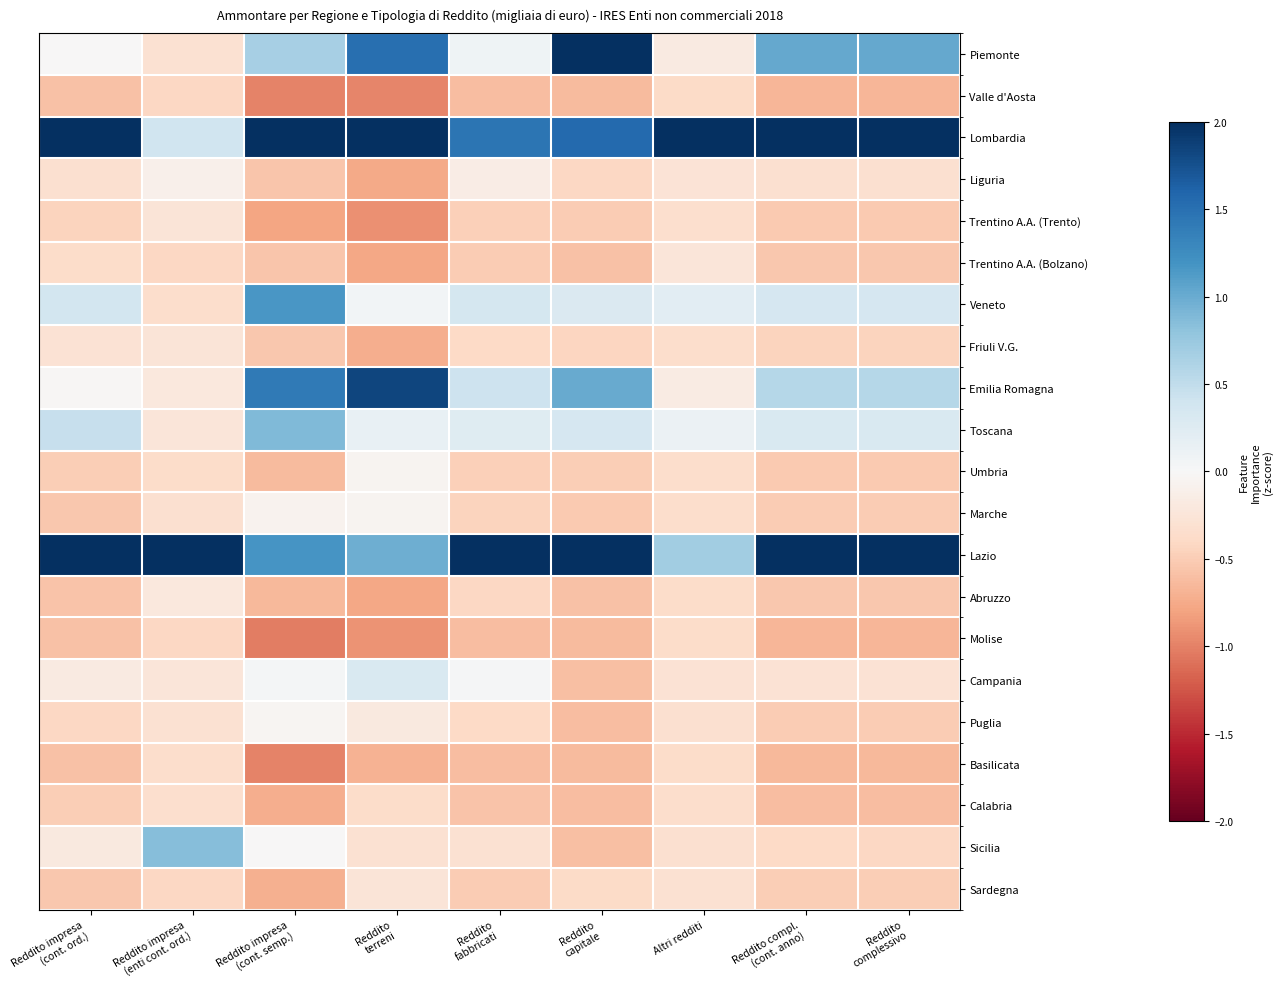

Rank the series at Reddito compl. (cont. anno) from highest to lowest value.

Lazio, Lombardia, Piemonte, Emilia Romagna, Veneto, Toscana, Campania, Liguria, Sicilia, Friuli V.G., Sardegna, Marche, Puglia, Umbria, Trentino A.A. (Trento), Abruzzo, Trentino A.A. (Bolzano), Calabria, Basilicata, Molise, Valle d'Aosta